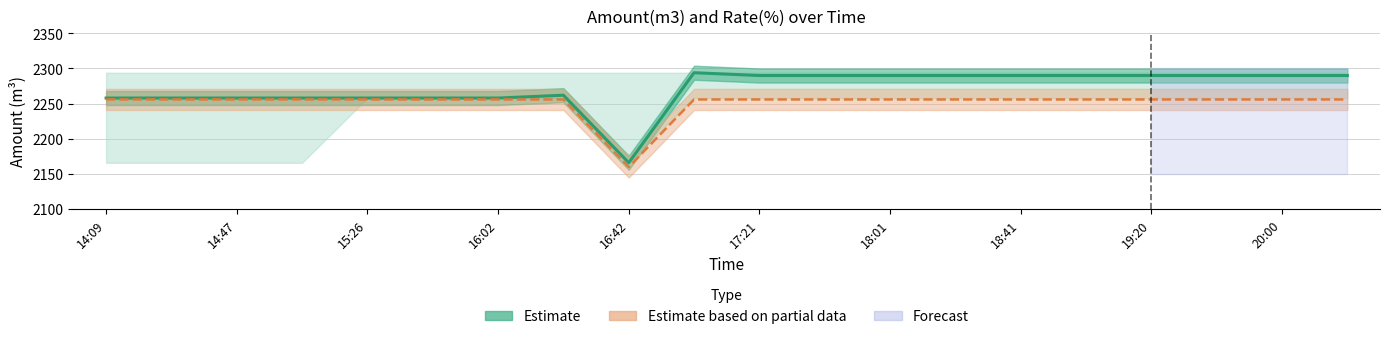

At how many categories does at least one series exceed 2260?

12